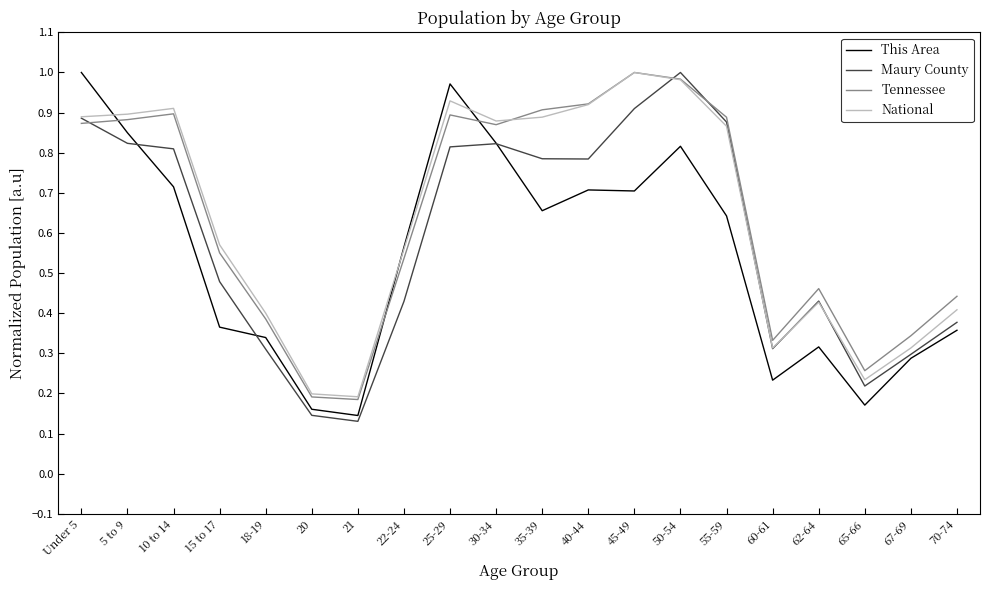

What position from the left is 5 to 9?

2